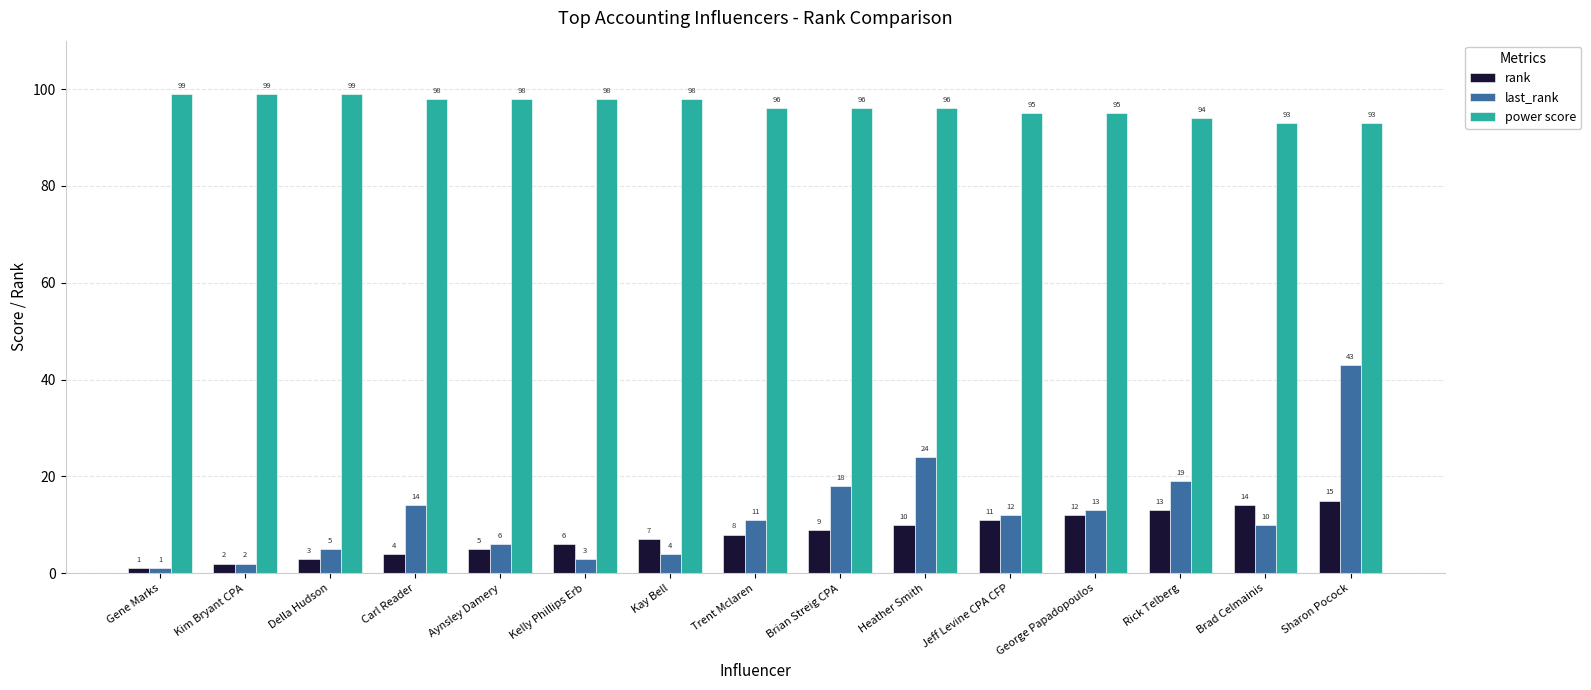

What is the label of the 6th bar from the left?

Kelly Phillips Erb